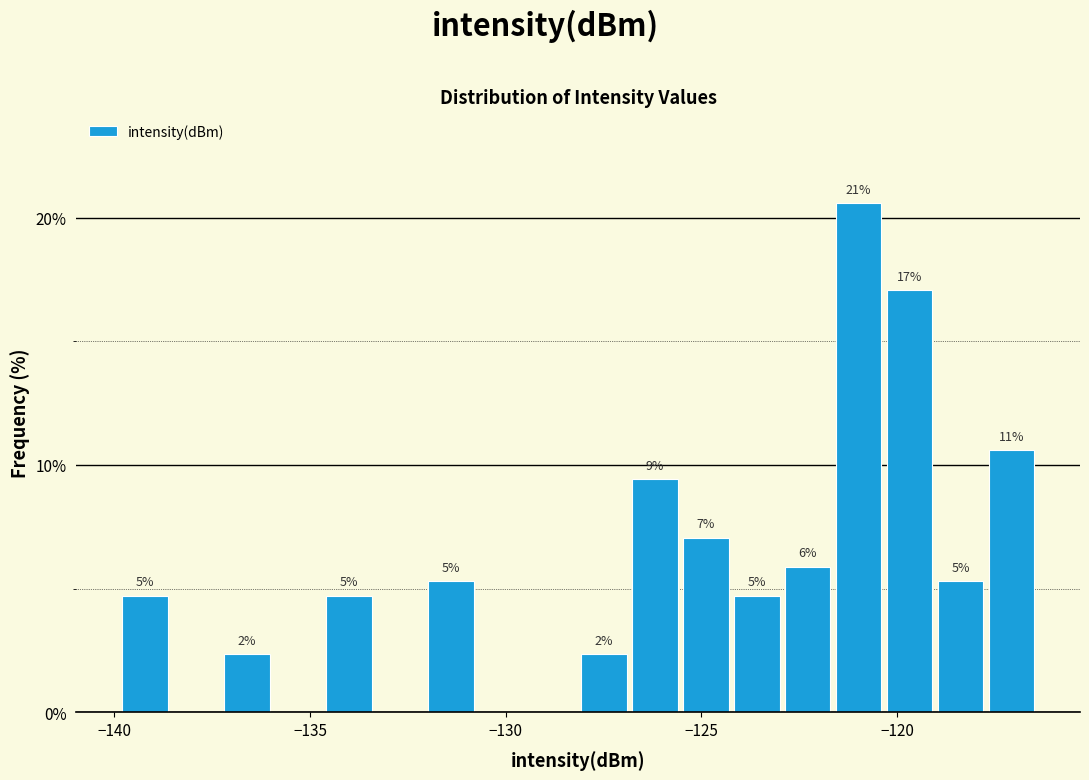

Read against the x-axis, roughly where is the centre of the tallest bar?

-121.0